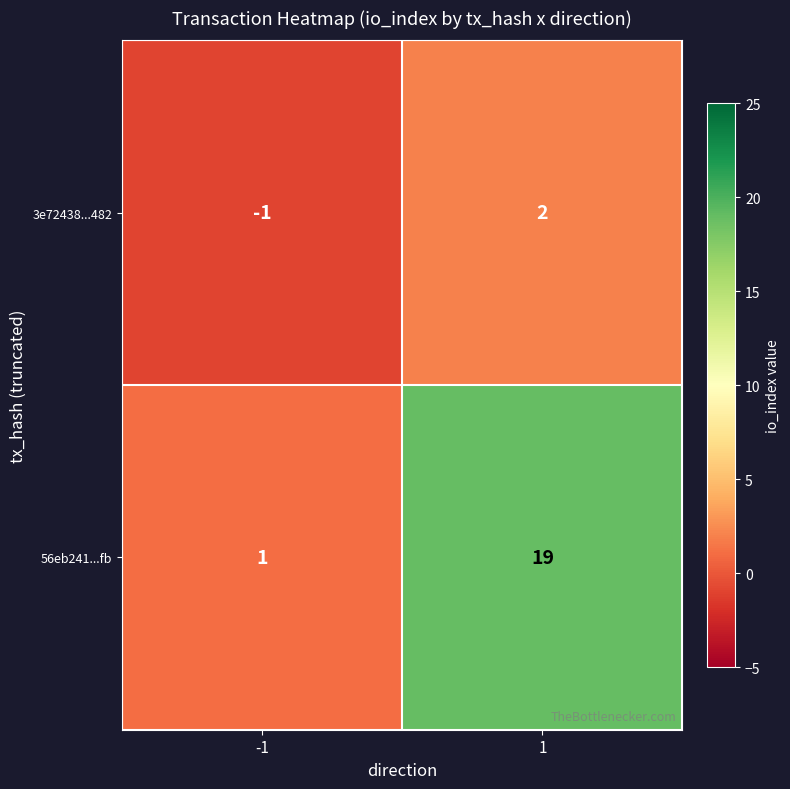

Reading left to right, what are all the values shown in this chart?

3e72438...482: -1	2
56eb241...fb: 1	19